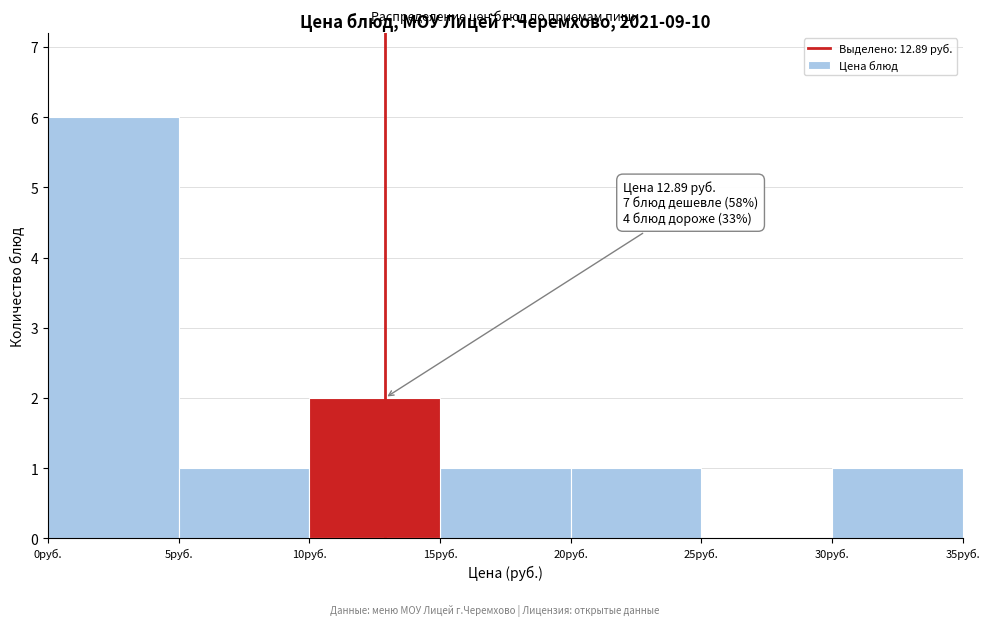

Which range on the x-axis has the tallest bar?

0 to 5